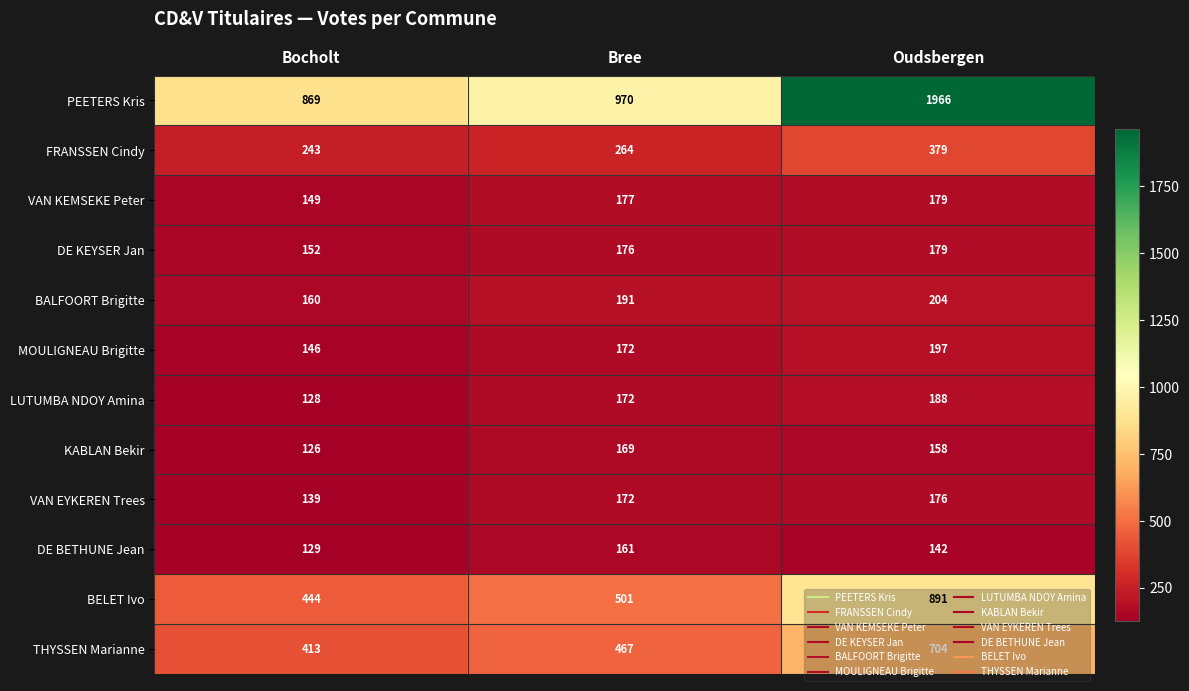

Between Bocholt and Bree, which series saw the biggest shift?

PEETERS Kris